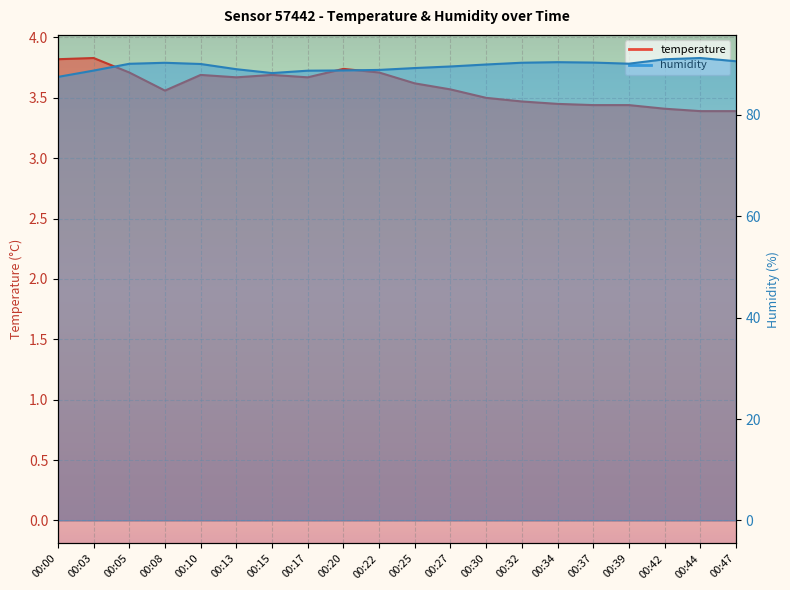

List the series in order of their peak value, lowest first.

temperature, humidity